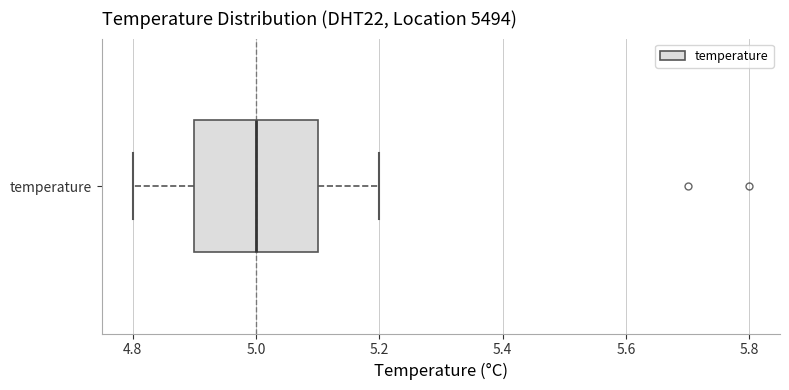

Where does the right whisker of the box for temperature end on the x-axis? The values are not printed on the chart, so give them approximately, as read against the axis.

5.2